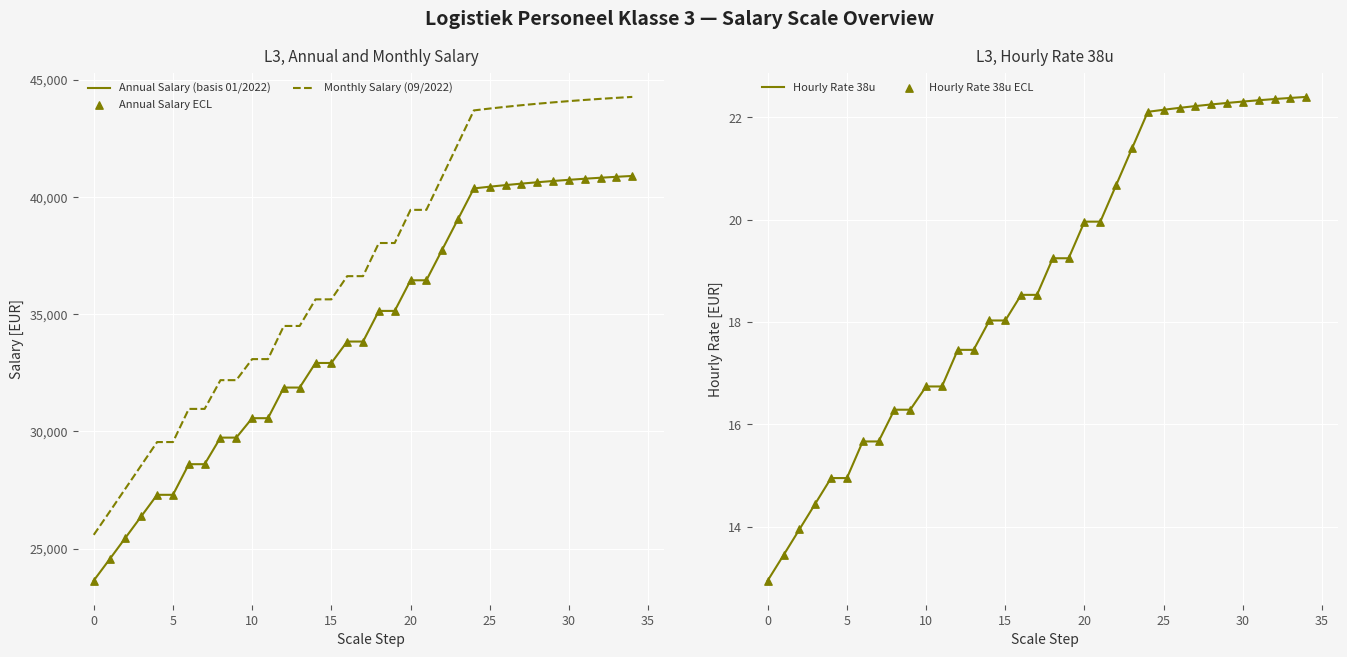

Which series has the widest spread of Y values?

Monthly Salary (09/2022)